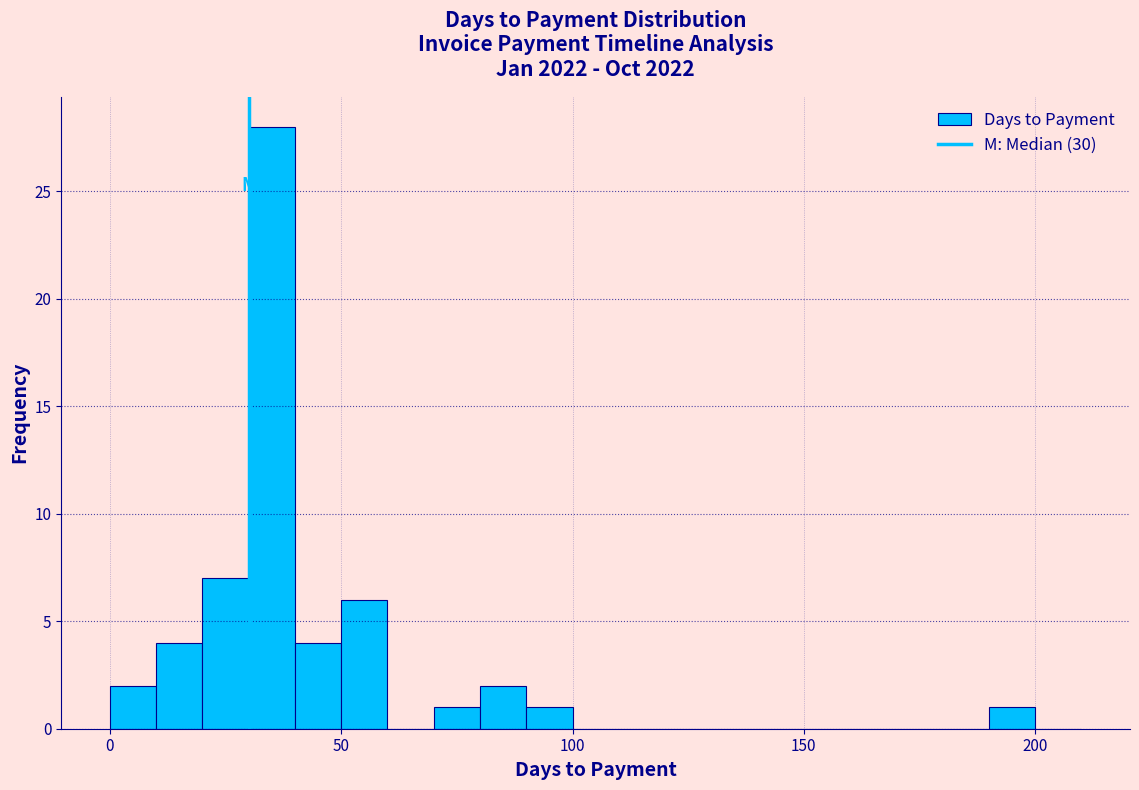

Read against the x-axis, roughly where is the centre of the tallest bar?

35